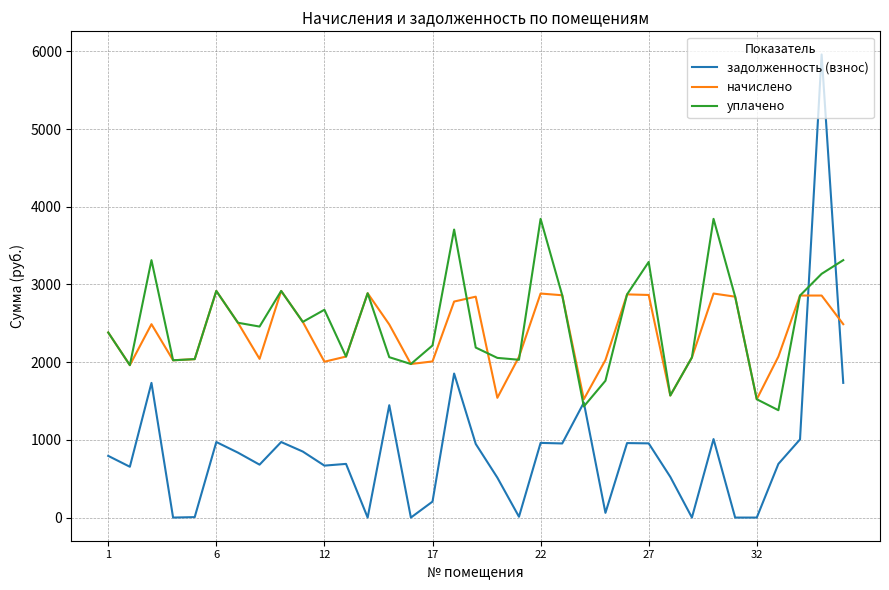

Which series has the widest spread of values?

задолженность (взнос)